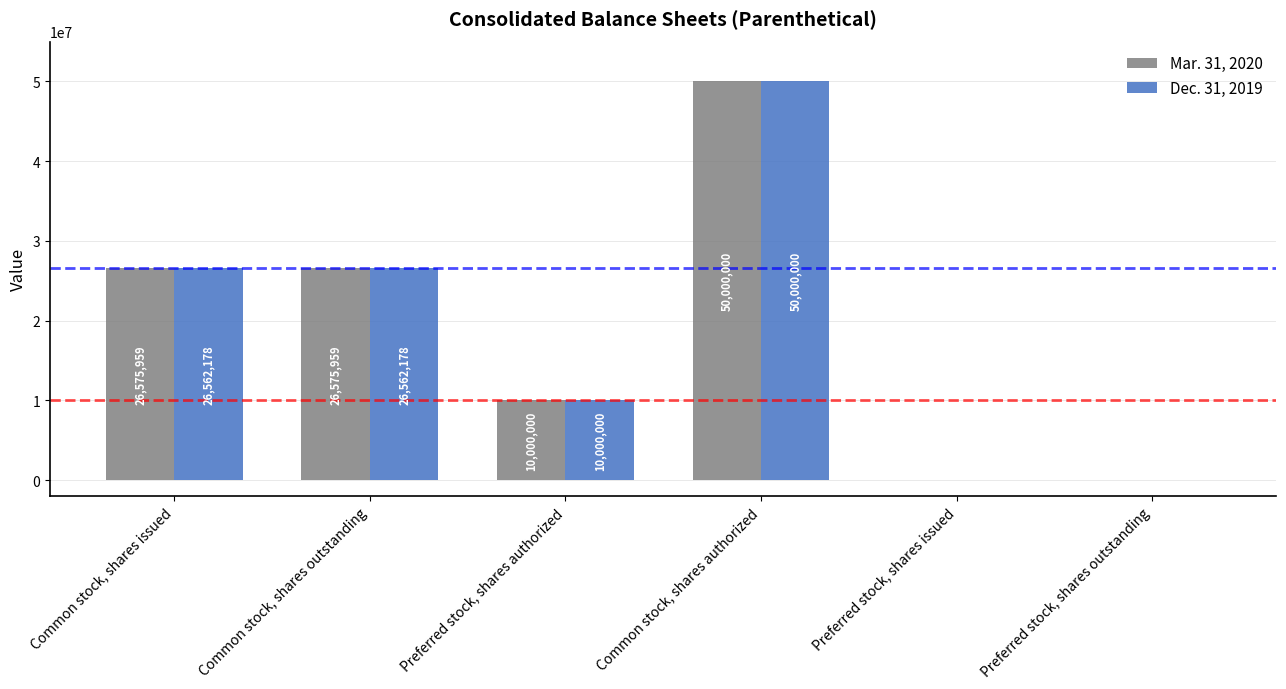

The Dec. 31, 2019 series shows 12705168 at Common stock, shares outstanding. True or false?

False